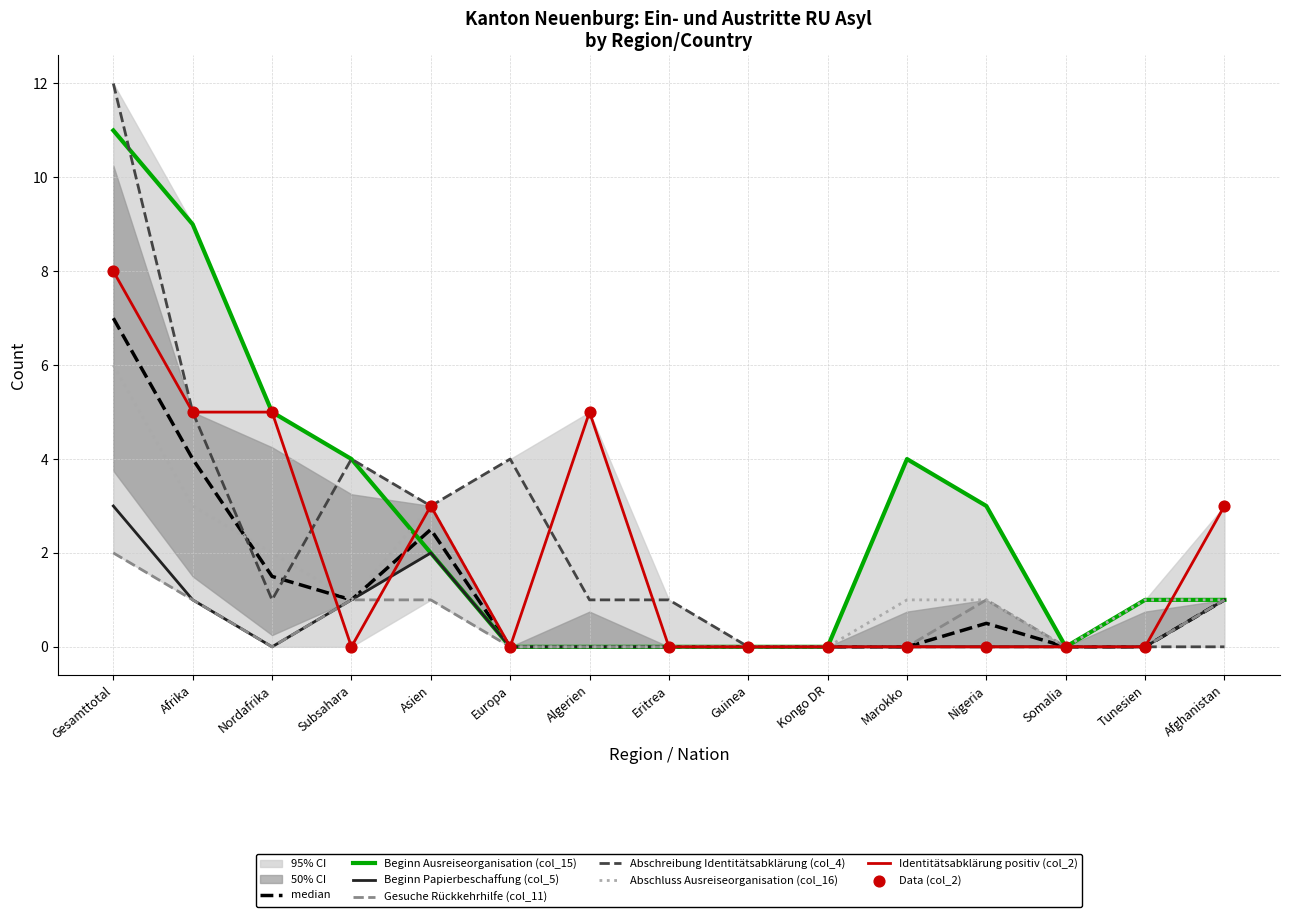

What is the total value across all series at Europa?

4